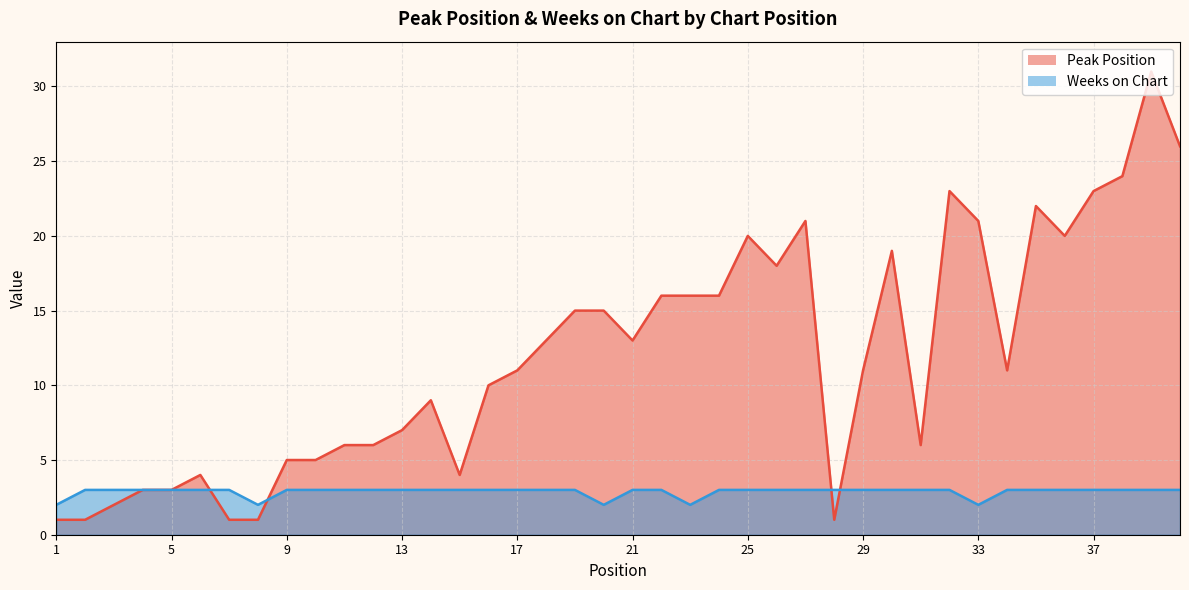

True or false: Weeks on Chart has a value of 4 at 4.

False